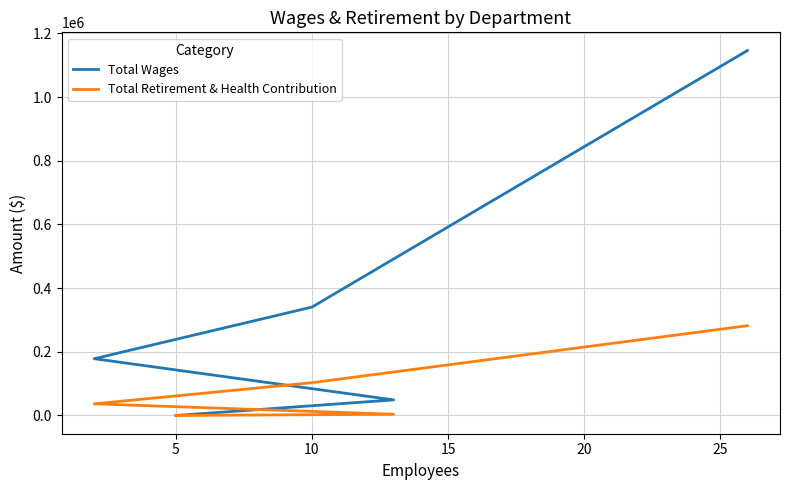

True or false: Total Wages and Total Retirement & Health Contribution cross at least once.

False